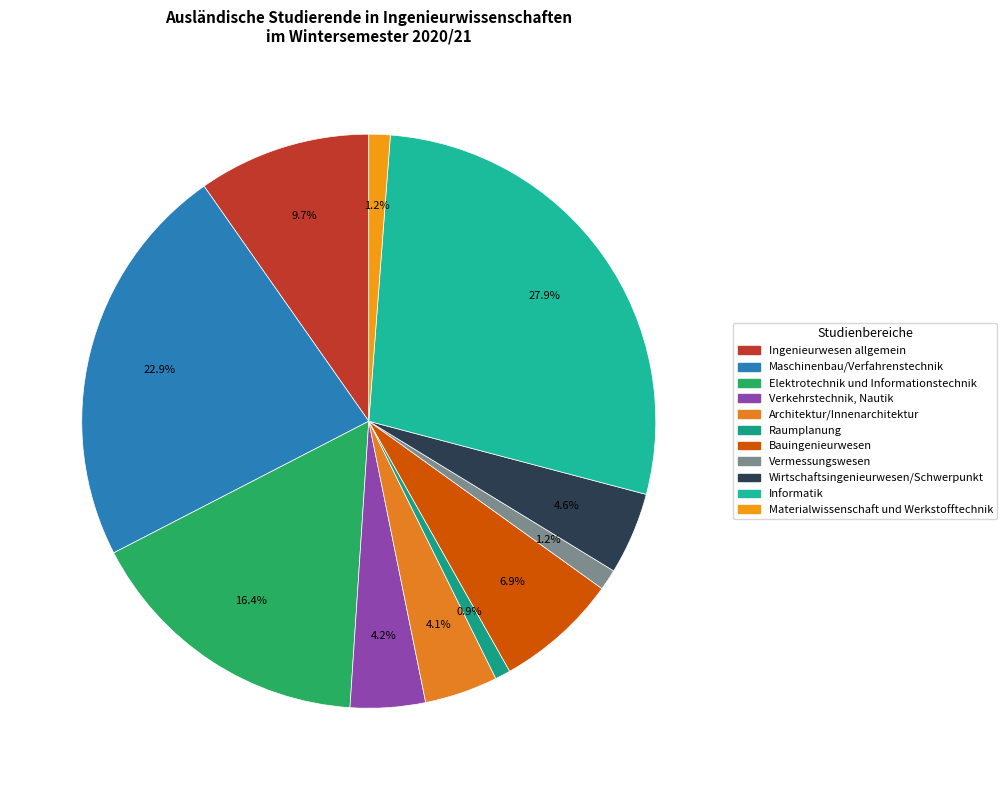

How much of the chart is everything except Wirtschaftsingenieurwesen/Schwerpunkt?

95.4%